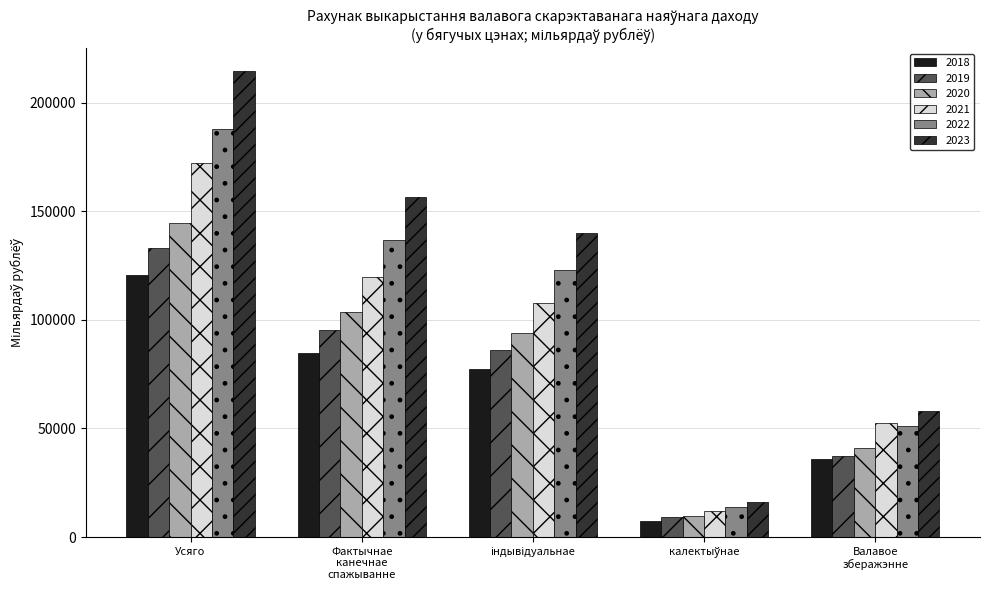

What is the average value of the 2020 series?

78604.9